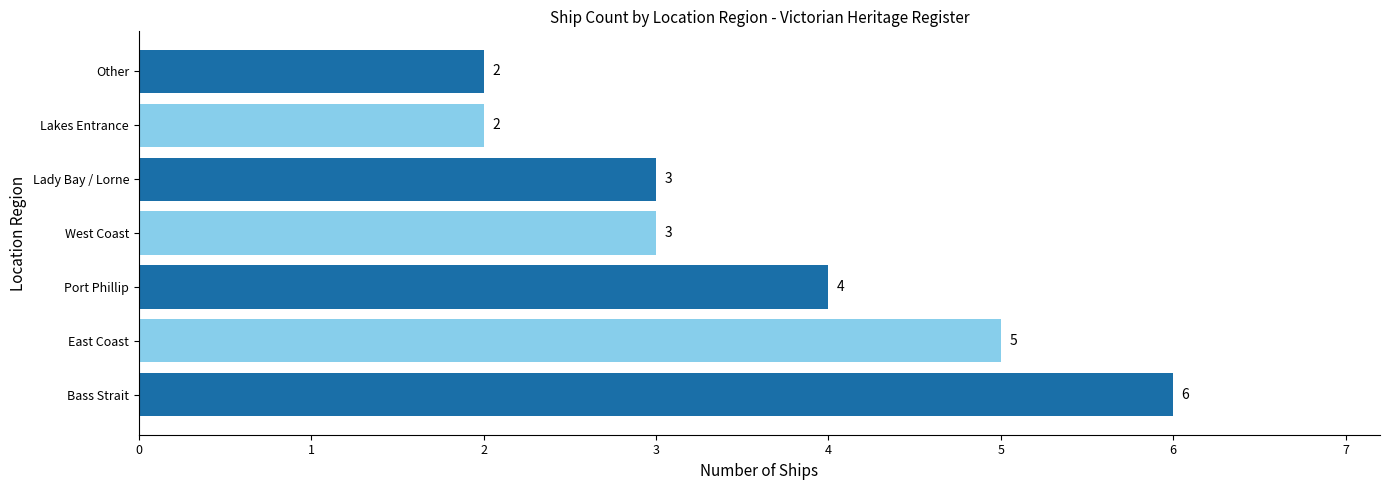

At which label is the value closest to 4?

Port Phillip